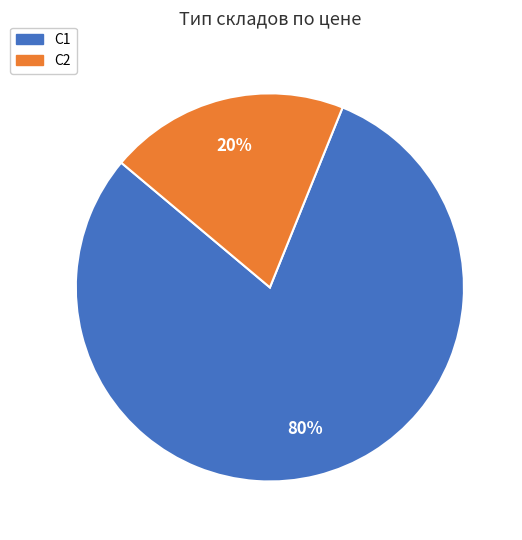

The С2 slice represents 20% of the pie. True or false?

True